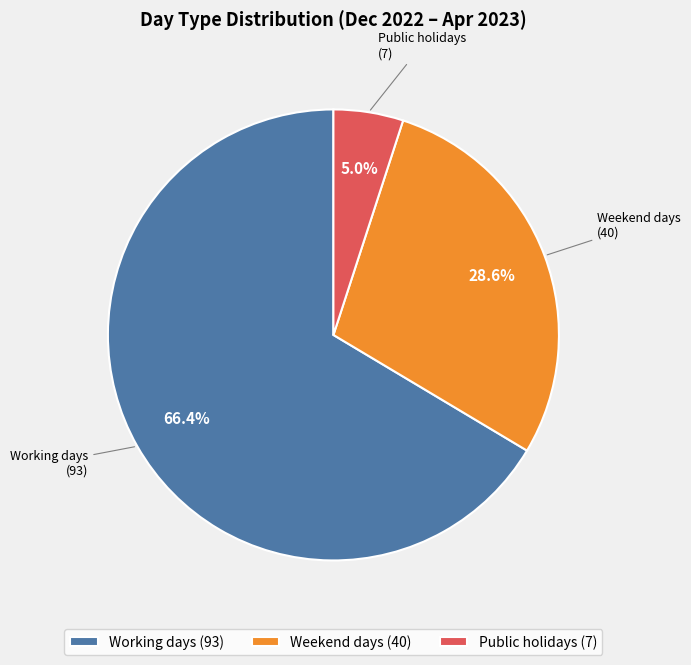

How many slices are in this pie chart?

3